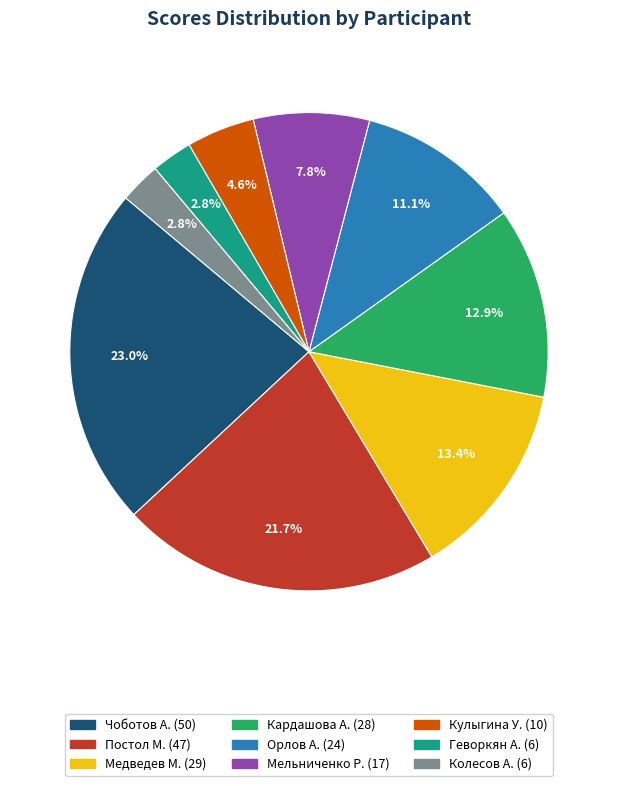

To the nearest percent, what portion does Колесов А. represent?

3%